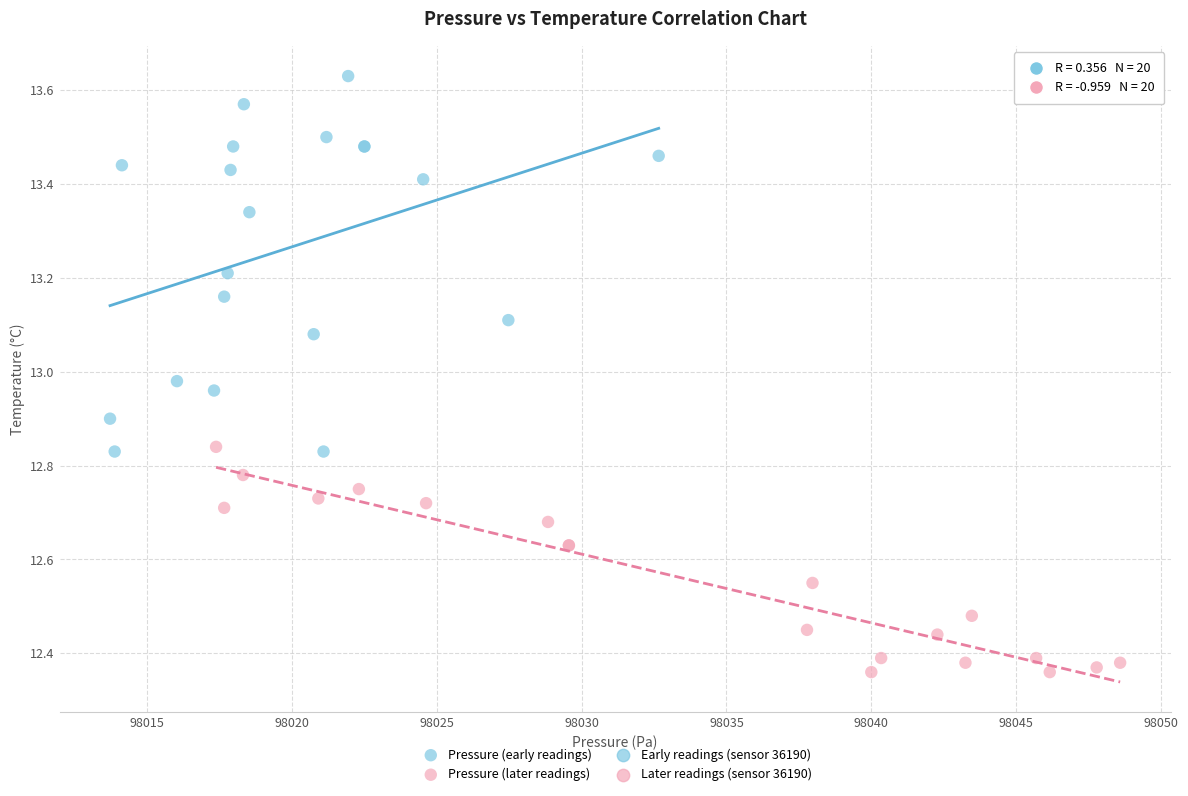

Which series contains the highest Y value?

Pressure (early readings)